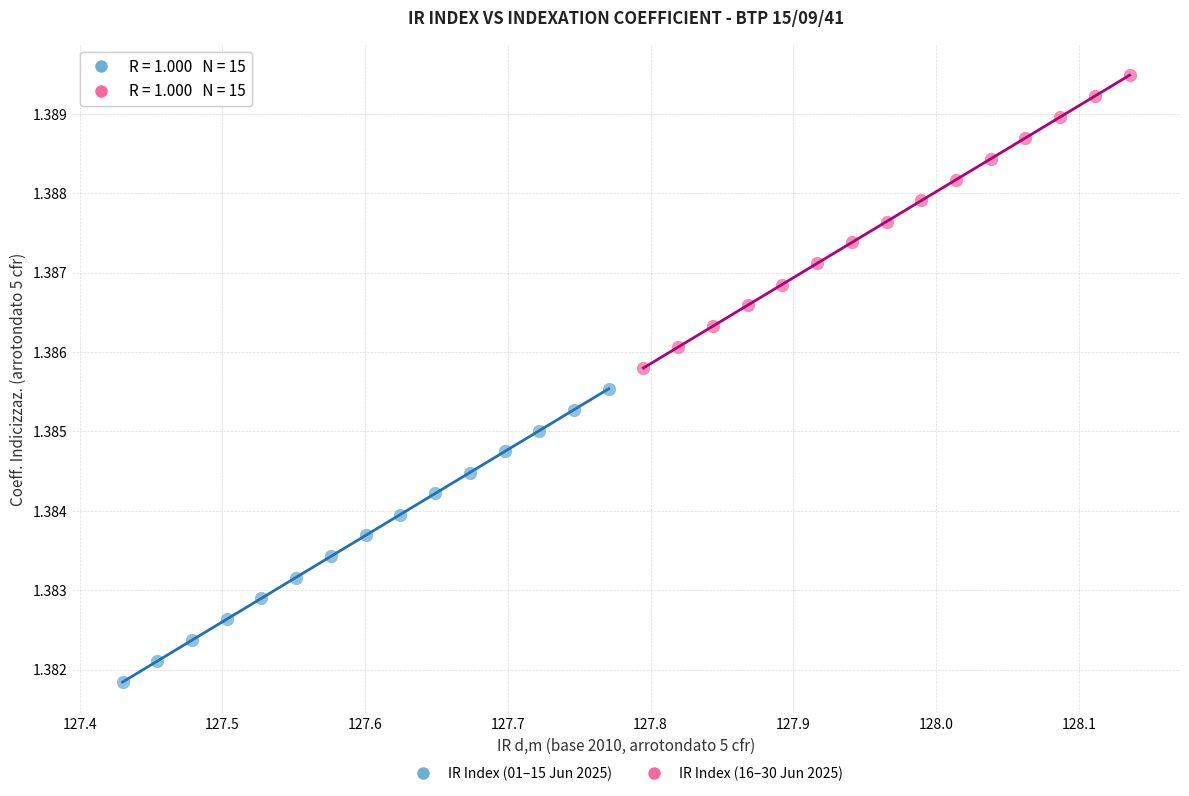

Which series has the largest Y range (max minus min)?

IR Index (01–15 Jun 2025)